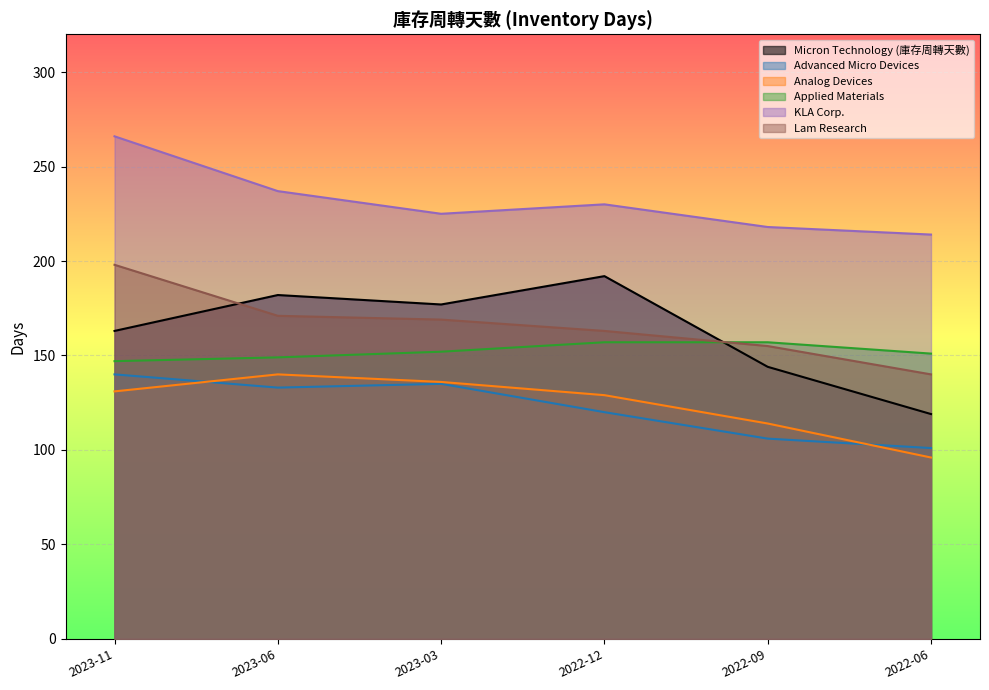

What is the approximate value of Lam Research at 2022-06?

140